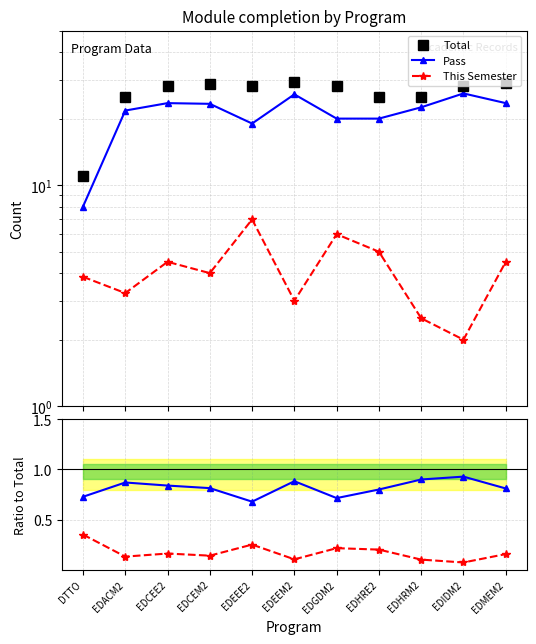

What is the lowest value of the Pass series?

8.0